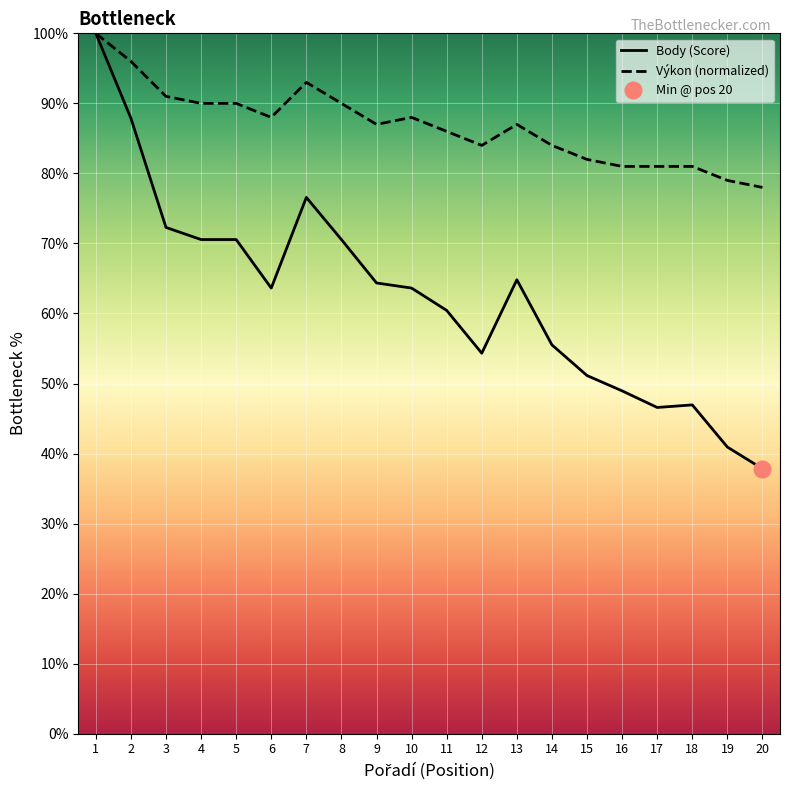

How many lines are shown in the chart?

2